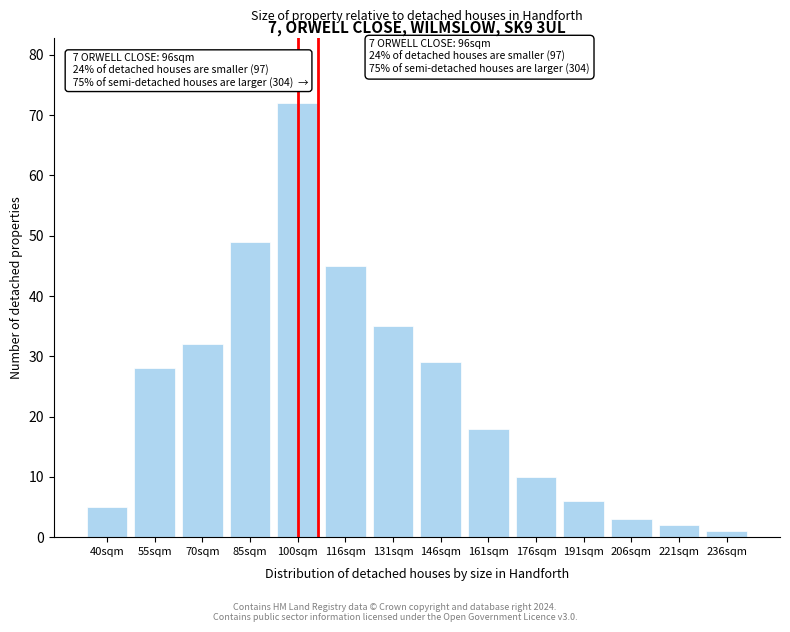

Reading left to right, list all the values displayed in this chart.

5	28	32	49	72	45	35	29	18	10	6	3	2	1